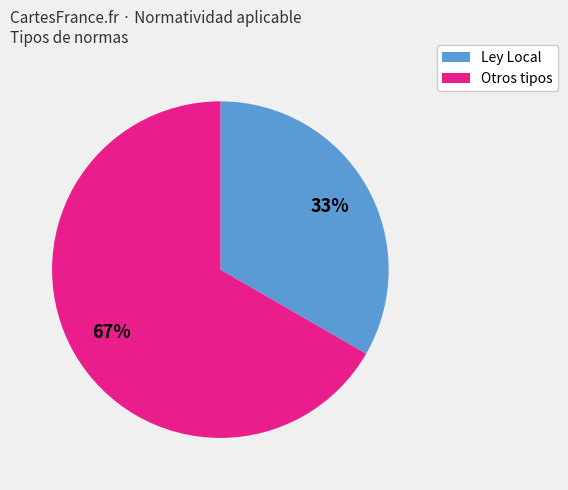

Combined, do Otros tipos and Ley Local account for over 50%?

Yes